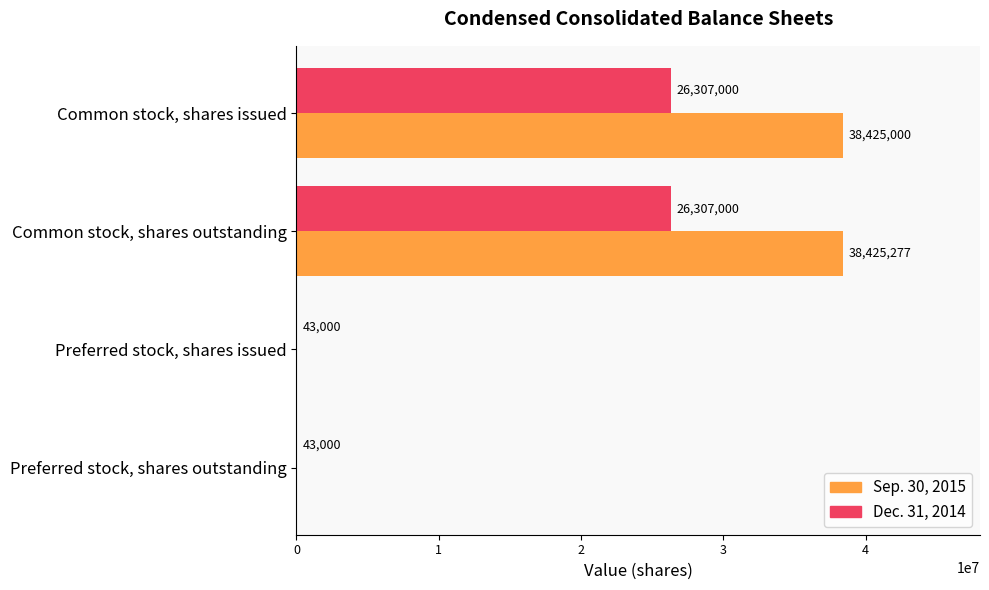

Which category has the highest value in the Sep. 30, 2015 series?

Common stock, shares outstanding